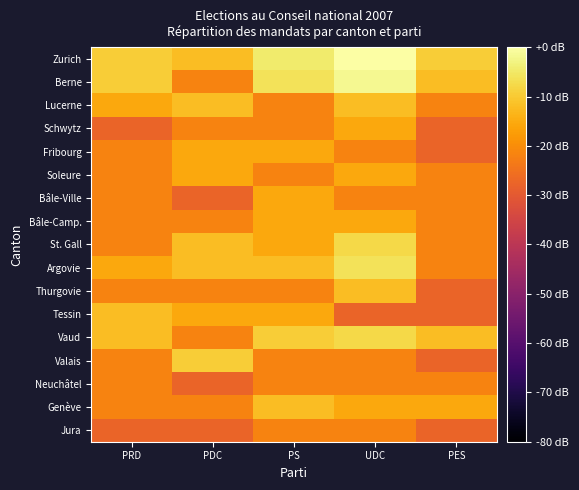

Reading left to right, extract all data points from this chart.

Zurich: PRD=-9.5	PDC=-12.0	PS=-4.7	UDC=0.0	PES=-9.5
Berne: PRD=-9.5	PDC=-21.6	PS=-6.0	UDC=-1.6	PES=-12.0
Lucerne: PRD=-15.6	PDC=-12.0	PS=-21.6	UDC=-12.0	PES=-21.6
Schwytz: PRD=-27.6	PDC=-21.6	PS=-21.6	UDC=-15.6	PES=-27.6
Fribourg: PRD=-21.6	PDC=-15.6	PS=-15.6	UDC=-21.6	PES=-27.6
Soleure: PRD=-21.6	PDC=-15.6	PS=-21.6	UDC=-15.6	PES=-21.6
Bâle-Ville: PRD=-21.6	PDC=-27.6	PS=-15.6	UDC=-21.6	PES=-21.6
Bâle-Camp.: PRD=-21.6	PDC=-21.6	PS=-15.6	UDC=-15.6	PES=-21.6
St. Gall: PRD=-21.6	PDC=-12.0	PS=-15.6	UDC=-7.6	PES=-21.6
Argovie: PRD=-15.6	PDC=-12.0	PS=-12.0	UDC=-6.0	PES=-21.6
Thurgovie: PRD=-21.6	PDC=-21.6	PS=-21.6	UDC=-12.0	PES=-27.6
Tessin: PRD=-12.0	PDC=-15.6	PS=-15.6	UDC=-27.6	PES=-27.6
Vaud: PRD=-12.0	PDC=-21.6	PS=-9.5	UDC=-7.6	PES=-12.0
Valais: PRD=-21.6	PDC=-9.5	PS=-21.6	UDC=-21.6	PES=-27.6
Neuchâtel: PRD=-21.6	PDC=-27.6	PS=-21.6	UDC=-21.6	PES=-21.6
Genève: PRD=-21.6	PDC=-21.6	PS=-12.0	UDC=-15.6	PES=-15.6
Jura: PRD=-27.6	PDC=-27.6	PS=-21.6	UDC=-21.6	PES=-27.6